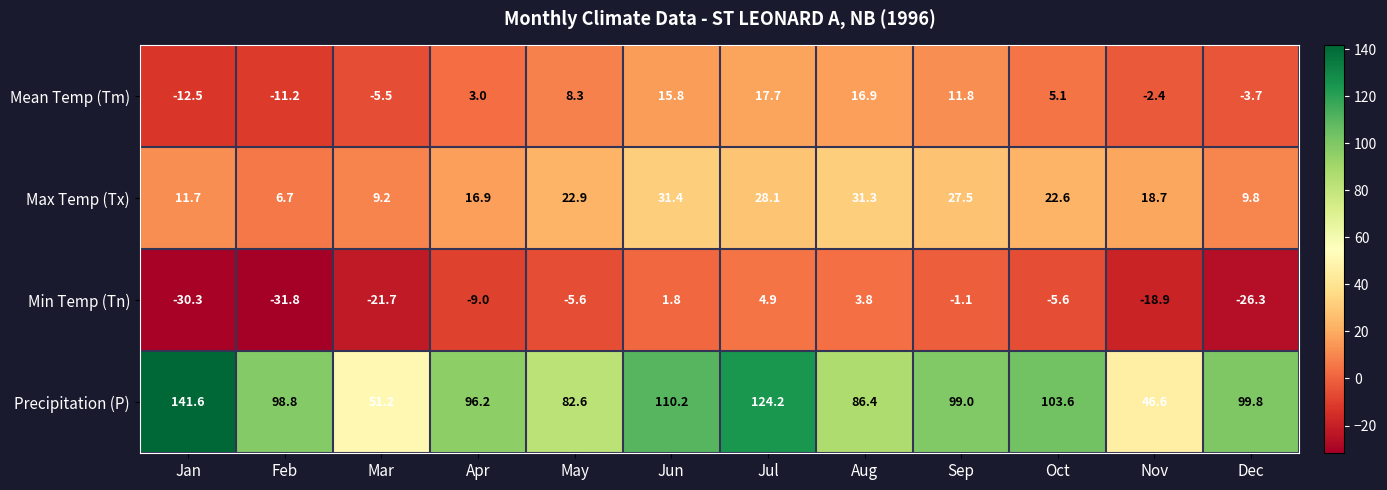

Is it true that Max Temp (Tx) equals 31.2 at Nov?

False